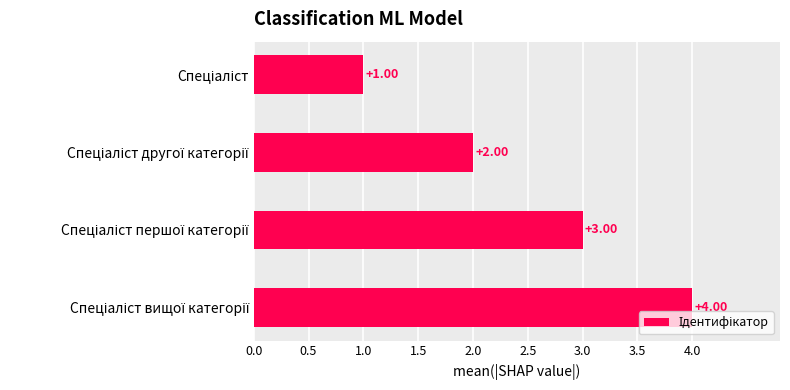

Are the bars horizontal?

Yes